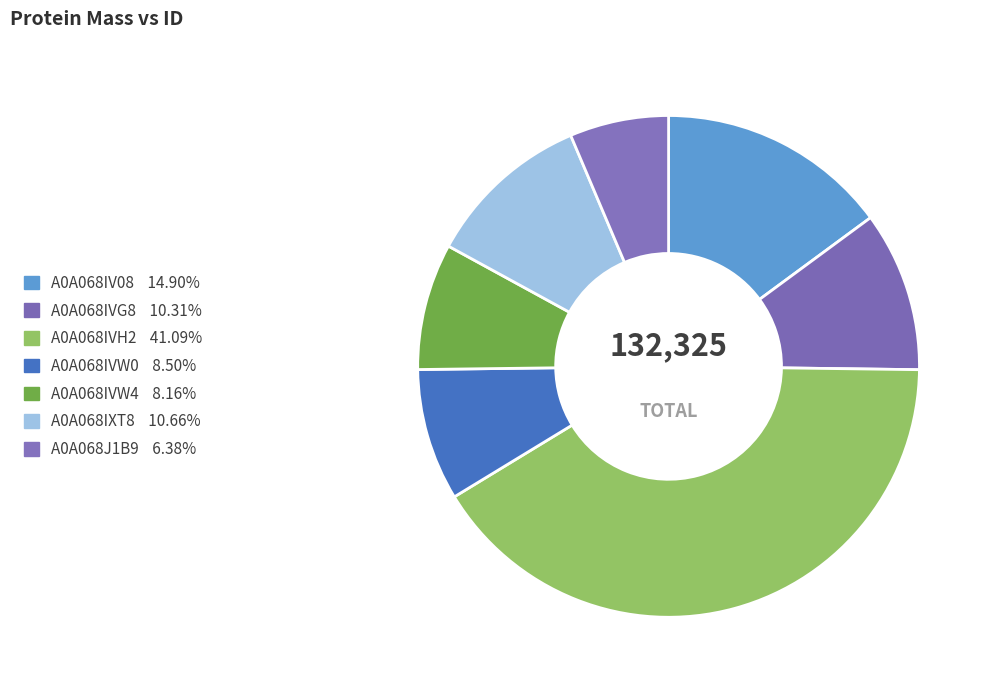

Does A0A068IVW0 represent more than half of the total?

No